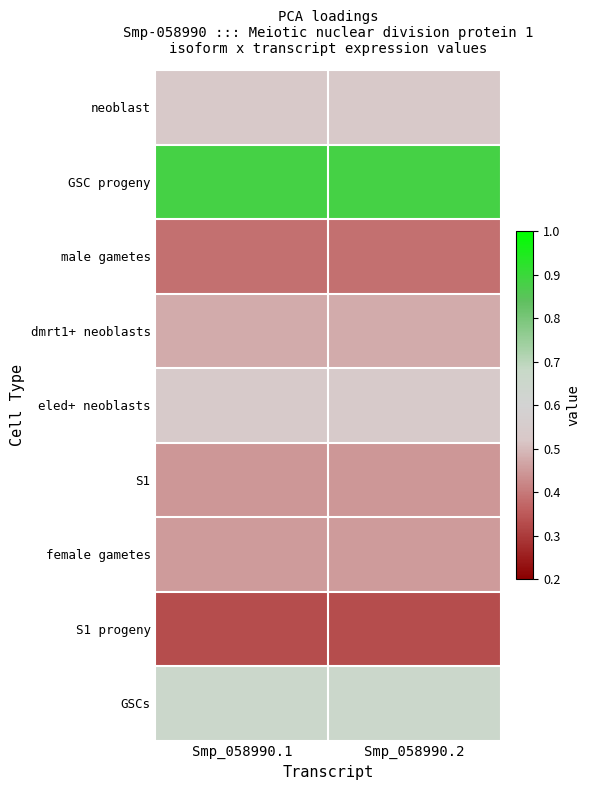

What is the minimum value shown in the chart?

0.3